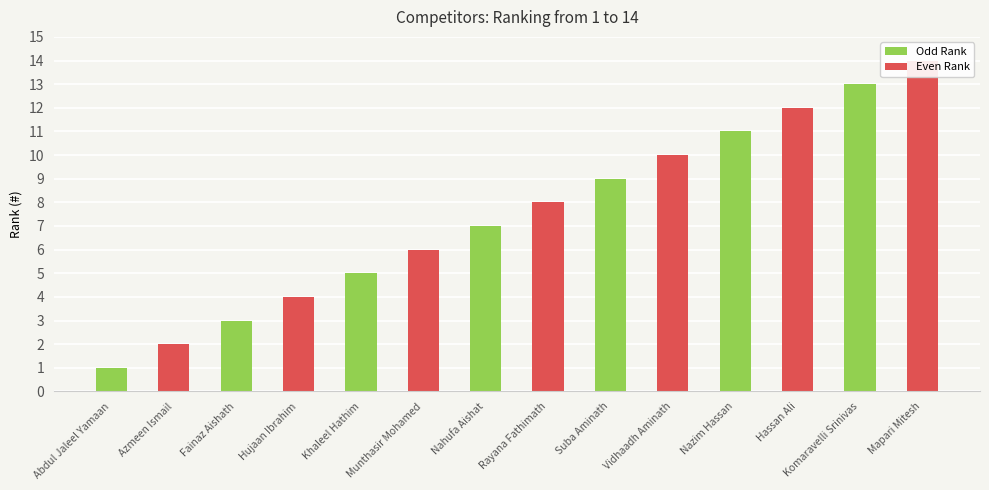

What is the approximate value at Abdul Jaleel Yamaan?

1